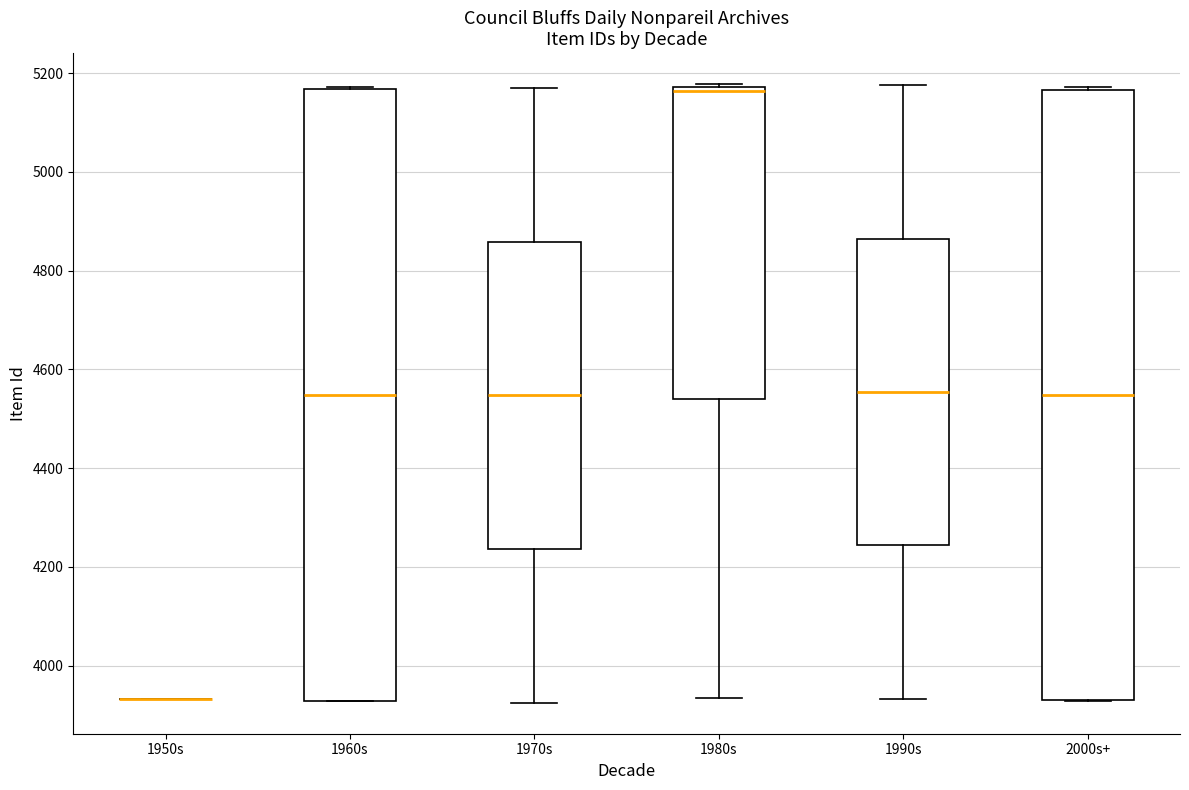

Reading left to right, read every box against the y-axis: the position of its median line, the range the box covers, and the ends of its whiskers. The values are not printed on the chart, so give them approximately, as read against the axis.

1950s: box collapsed to a line at 3940, whiskers 3940 to 3940
1960s: median 4540, box 3920 to 5160, whiskers 3920 to 5180
1970s: median 4540, box 4240 to 4860, whiskers 3920 to 5180
1980s: median 5160, box 4540 to 5180, whiskers 3940 to 5180
1990s: median 4560, box 4240 to 4860, whiskers 3940 to 5180
2000s+: median 4540, box 3940 to 5160, whiskers 3920 to 5180